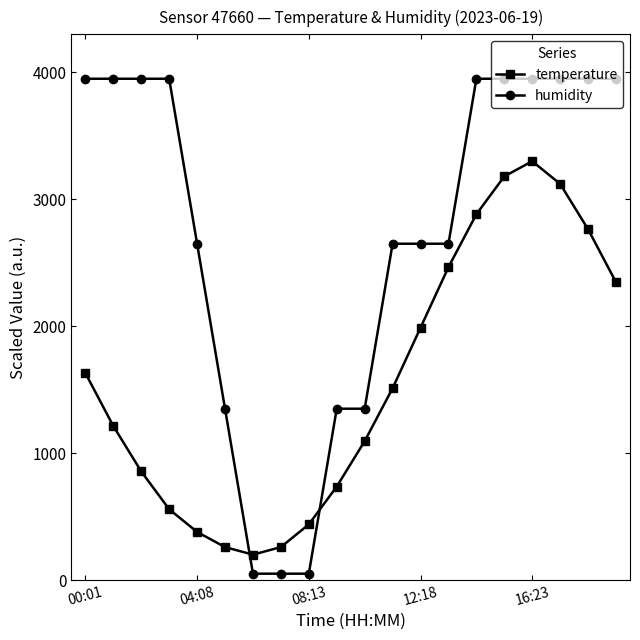

What is the value of the temperature point at the 20th from the left?

2346.2